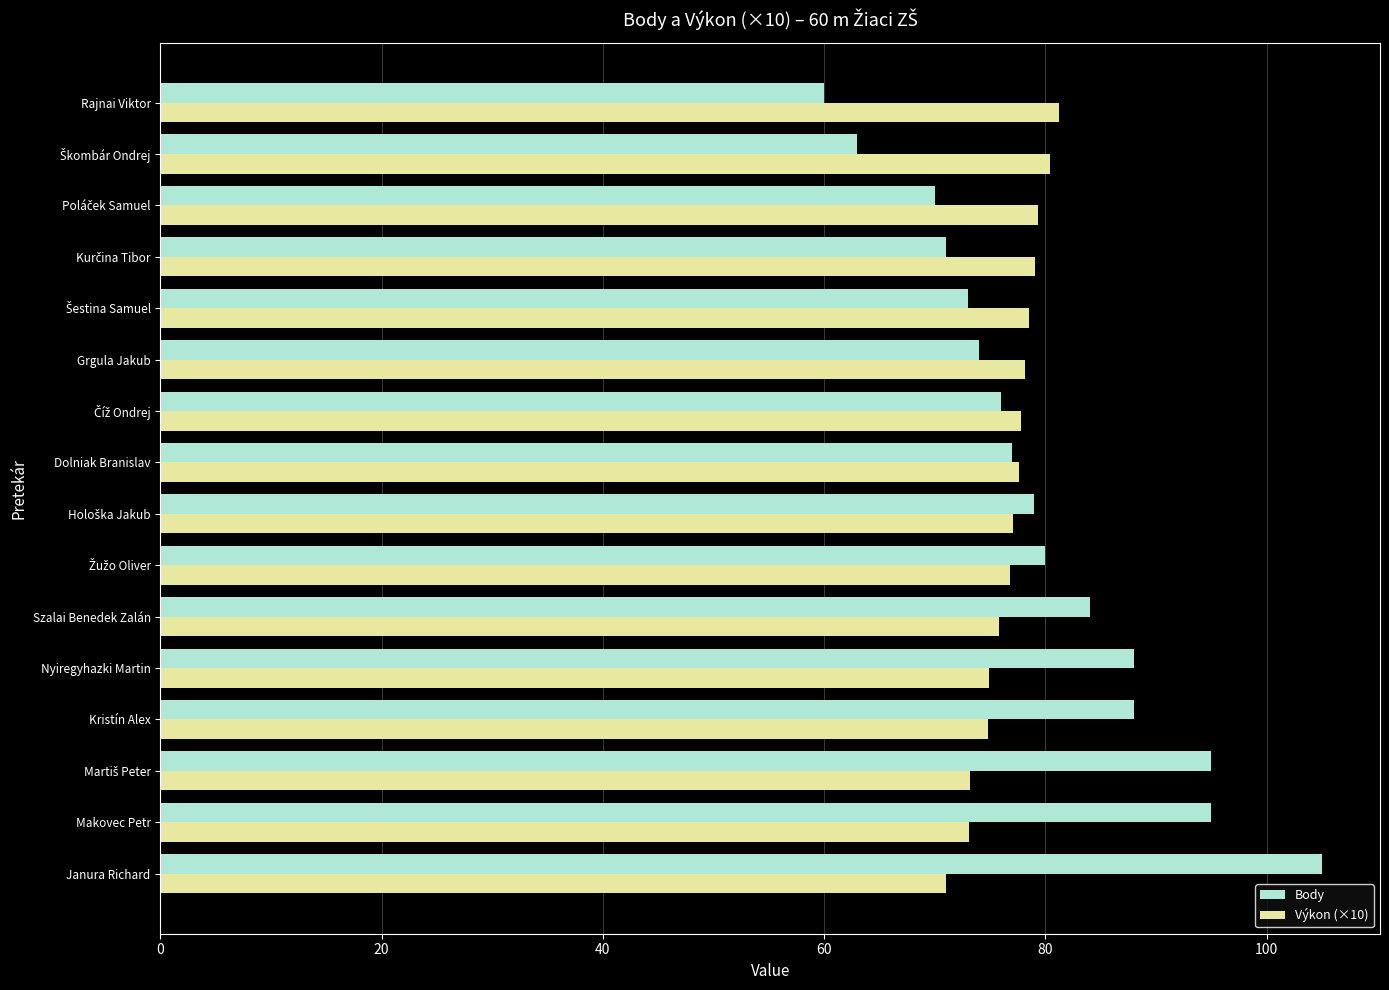

What is the approximate value of Body at Grgula Jakub?

74.0